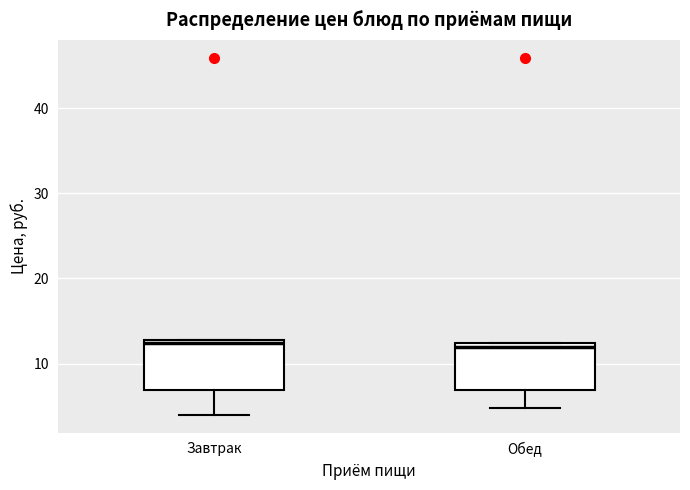

Reading left to right, read every box against the y-axis: the position of its median line, the range the box covers, and the ends of its whiskers. The values are not printed on the chart, so give them approximately, as read against the axis.

Завтрак: median 12, box 7 to 13, whiskers 4 to 13
Обед: median 12 (just below the box's upper edge), box 7 to 12, whiskers 5 to 12